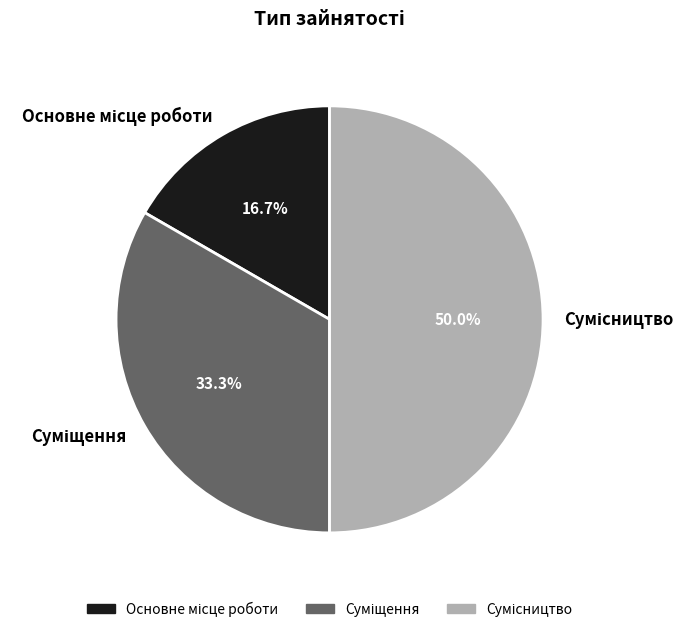

How many segments does this pie chart have?

3